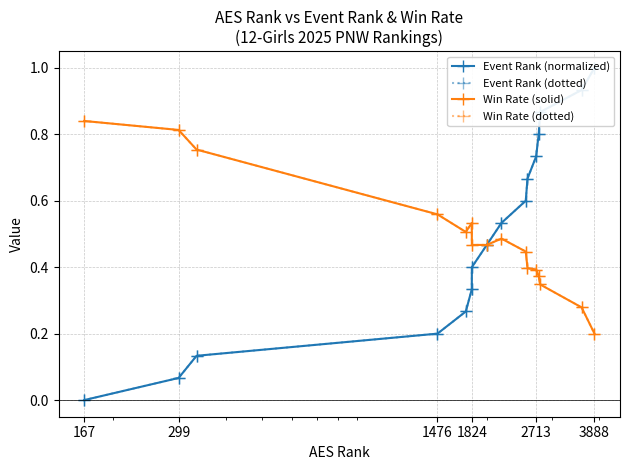

How many times do Event Rank (normalized) and Win Rate (dotted) cross each other?

1